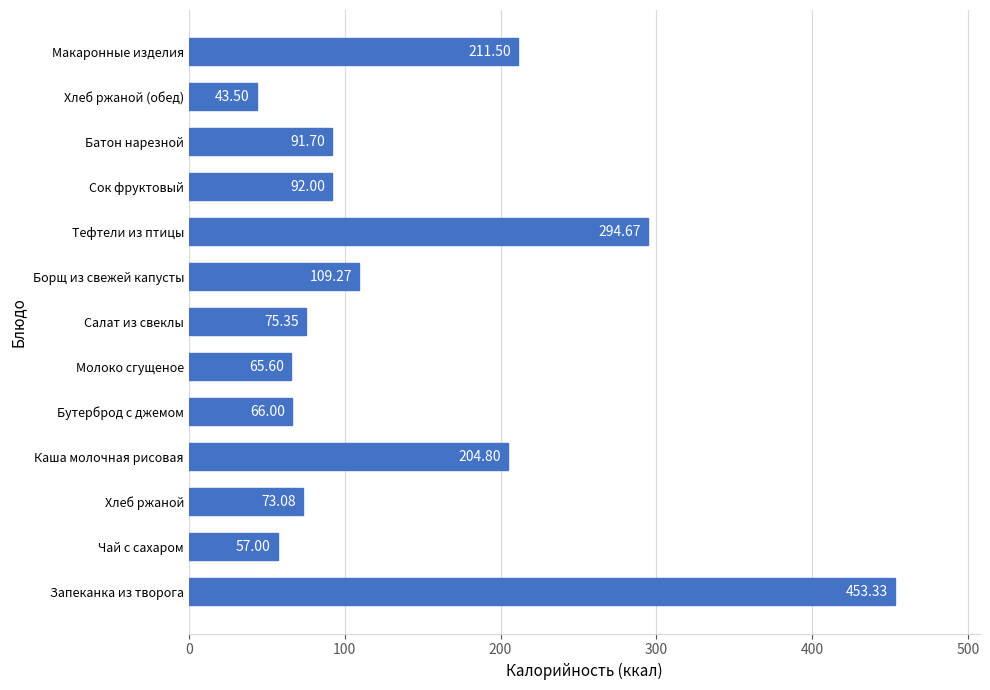

At which label is the value closest to 248?

Макаронные изделия